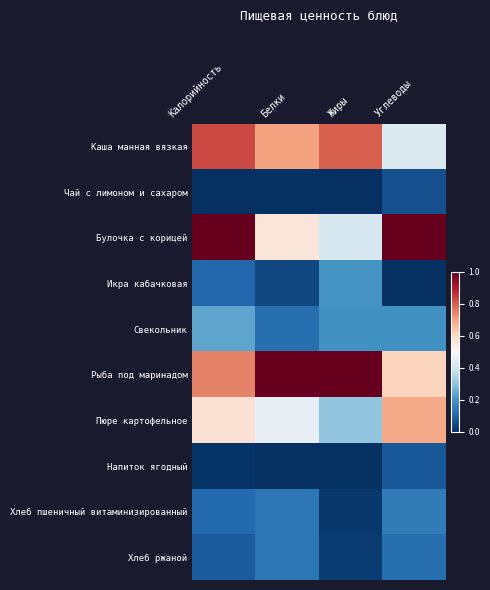

Which series has the largest total across all categories?

Рыба под маринадом